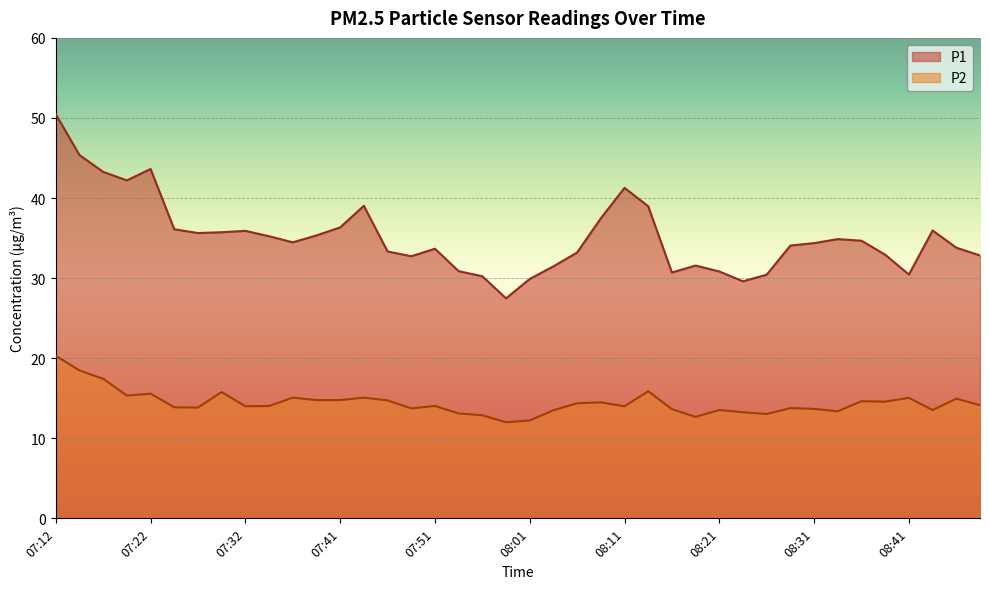

The value of P2 at 07:41 is 14.8. True or false?

True